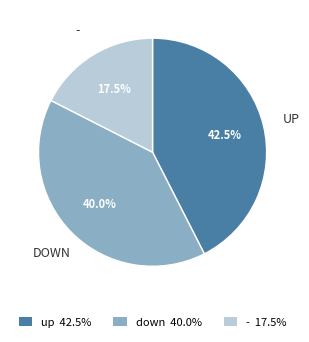

Is there a majority slice in this chart?

No